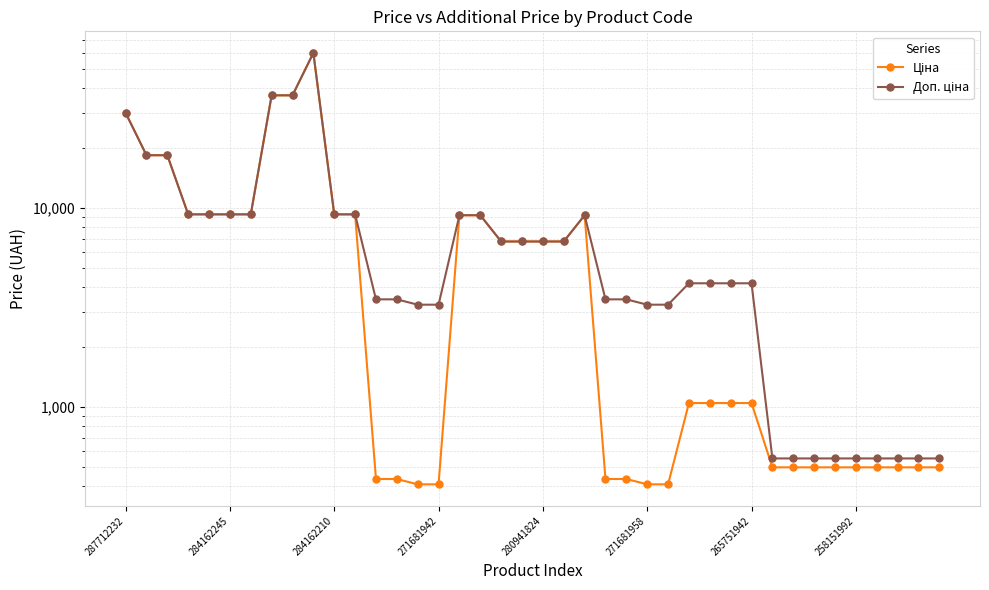

True or false: Ціна and Доп. ціна cross at least once.

False